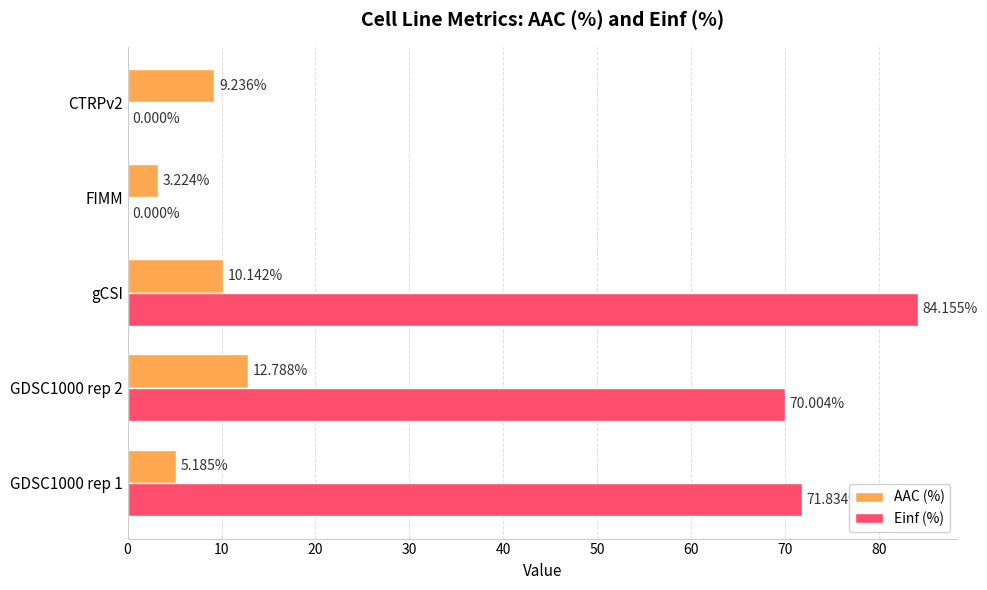

What is the sum of all AAC (%) values?

40.6